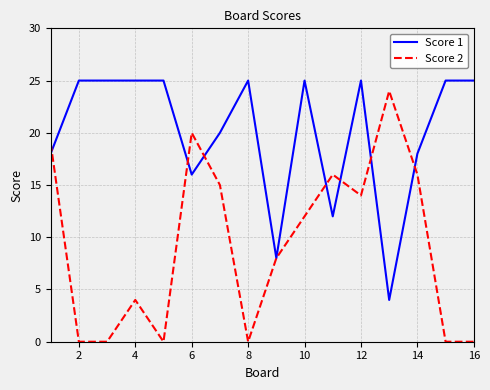

Which series has the largest range (max minus min)?

Score 2